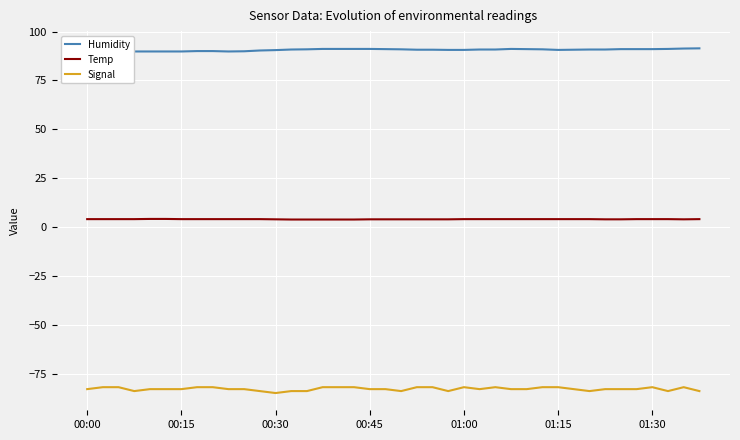

At 38, list the series in order from largest to smallest.

Humidity, Temp, Signal